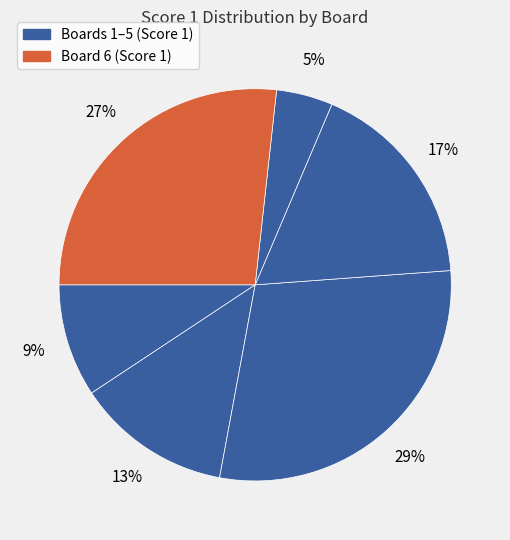

Rank the categories by value from lowest to highest.

Board 5, Board 1, Board 2, Board 4, Board 6, Board 3